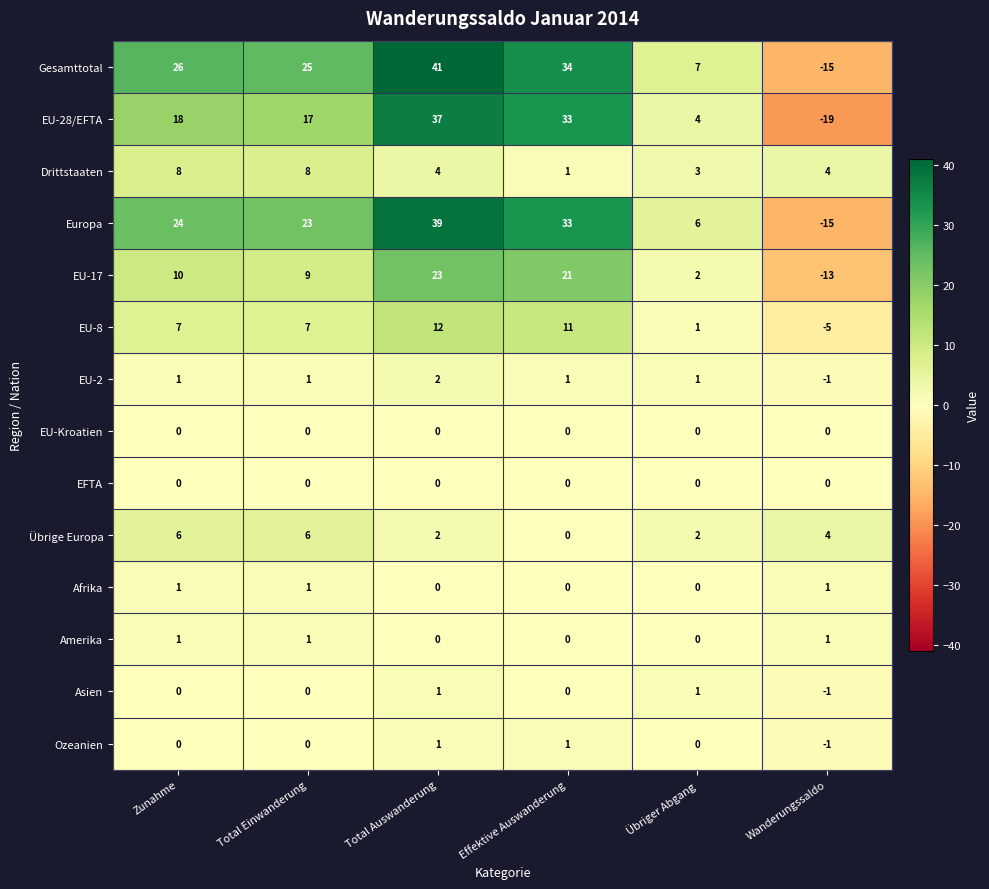

The Europa series shows 4 at Übriger Abgang. True or false?

False